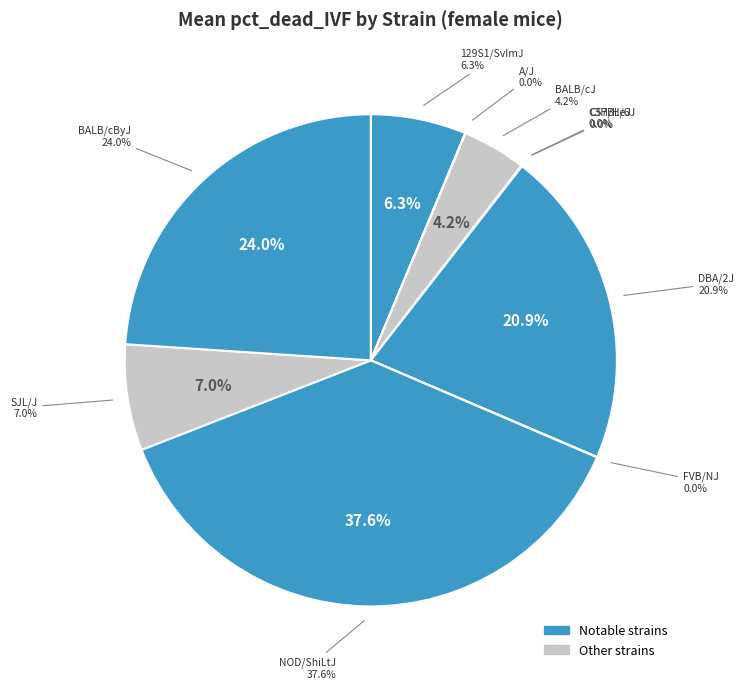

Count the number of slices in the pie.

10